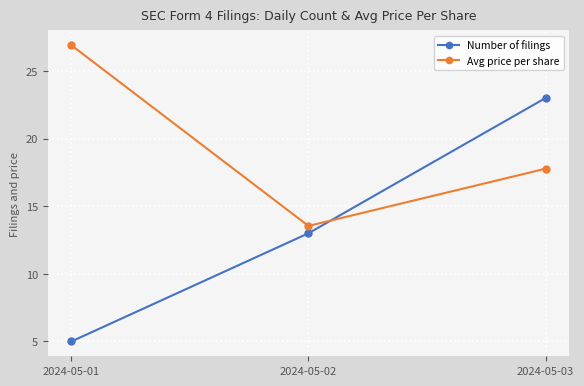

Is this an area chart (filled region under the line)?

No